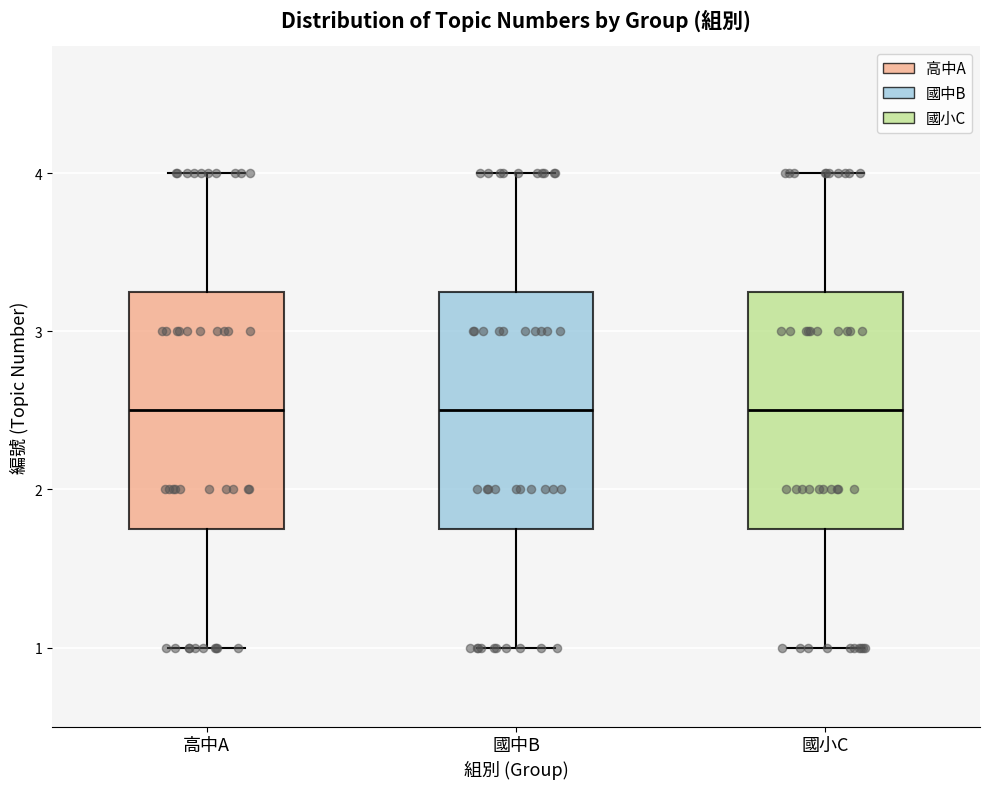

Reading left to right, read every box against the y-axis: the position of its median line, the range the box covers, and the ends of its whiskers. The values are not printed on the chart, so give them approximately, as read against the axis.

高中A: median 2.5, box 1.8 to 3.3, whiskers 1.0 to 4.0
國中B: median 2.5, box 1.8 to 3.3, whiskers 1.0 to 4.0
國小C: median 2.5, box 1.8 to 3.3, whiskers 1.0 to 4.0